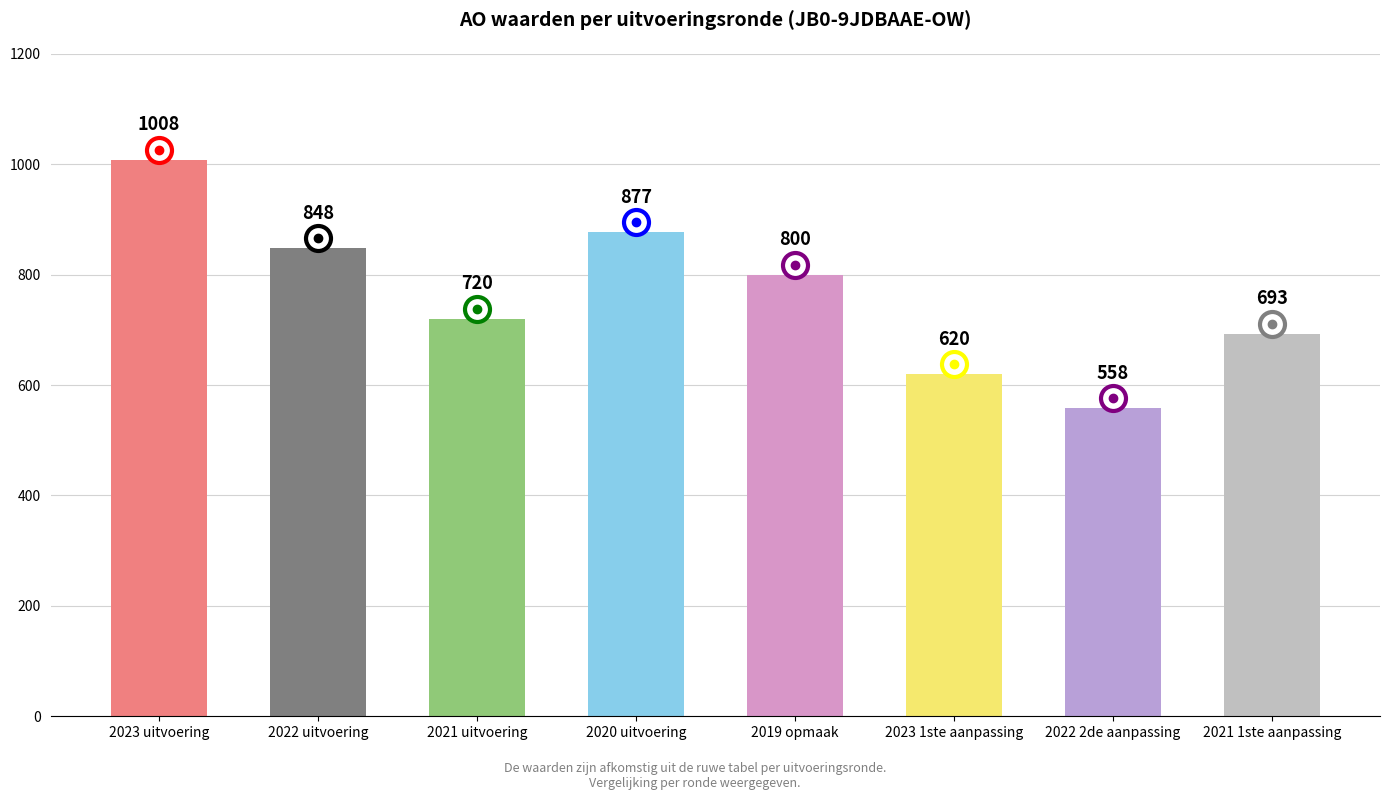

Reading left to right, transcribe all the data shown in this chart.

2023 uitvoering=1008	2022 uitvoering=848	2021 uitvoering=720	2020 uitvoering=877	2019 opmaak=800	2023 1ste aanpassing=620	2022 2de aanpassing=558	2021 1ste aanpassing=693